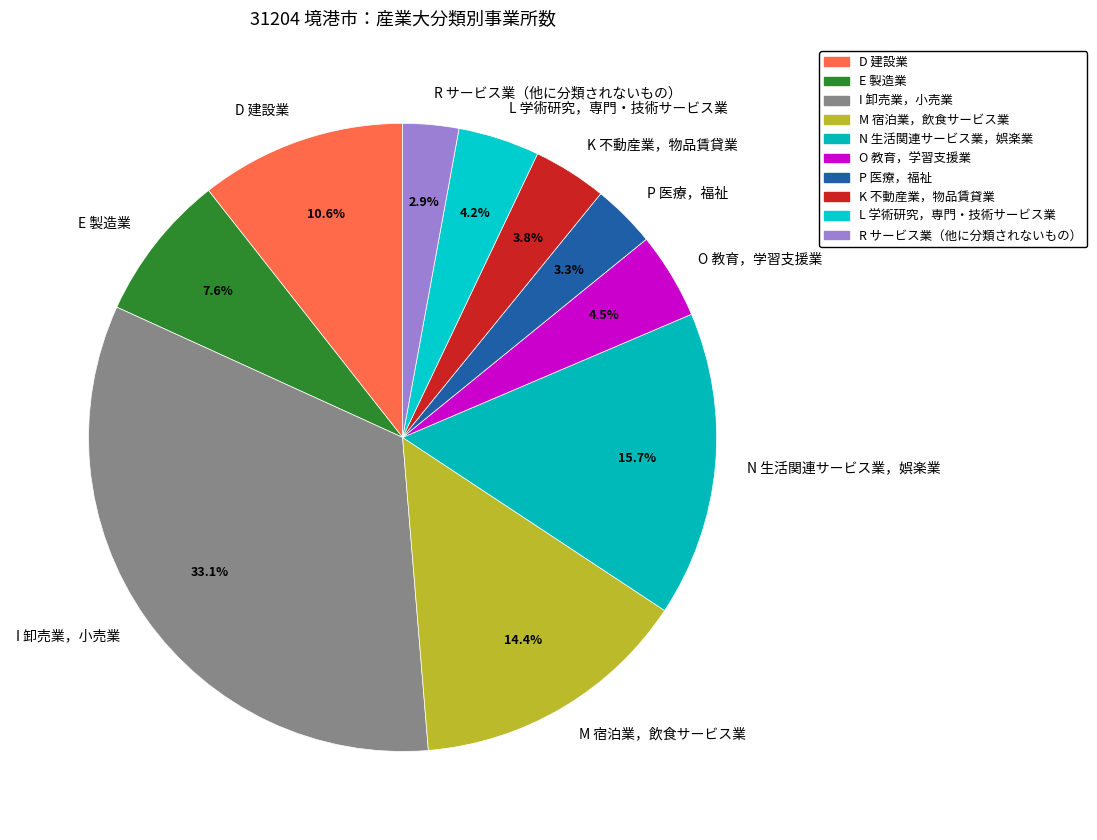

What percentage is the I 卸売業，小売業 slice, to the nearest percent?

33%